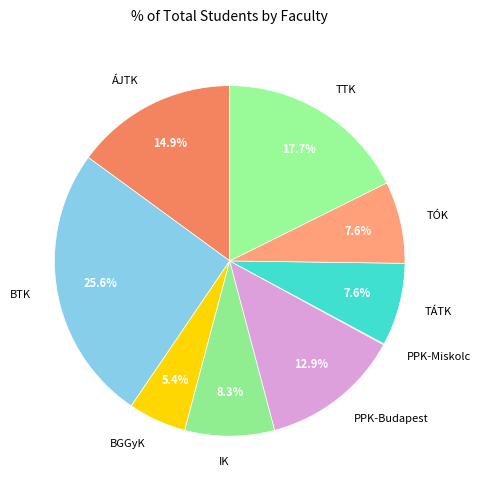

To the nearest percent, what portion does BTK represent?

26%